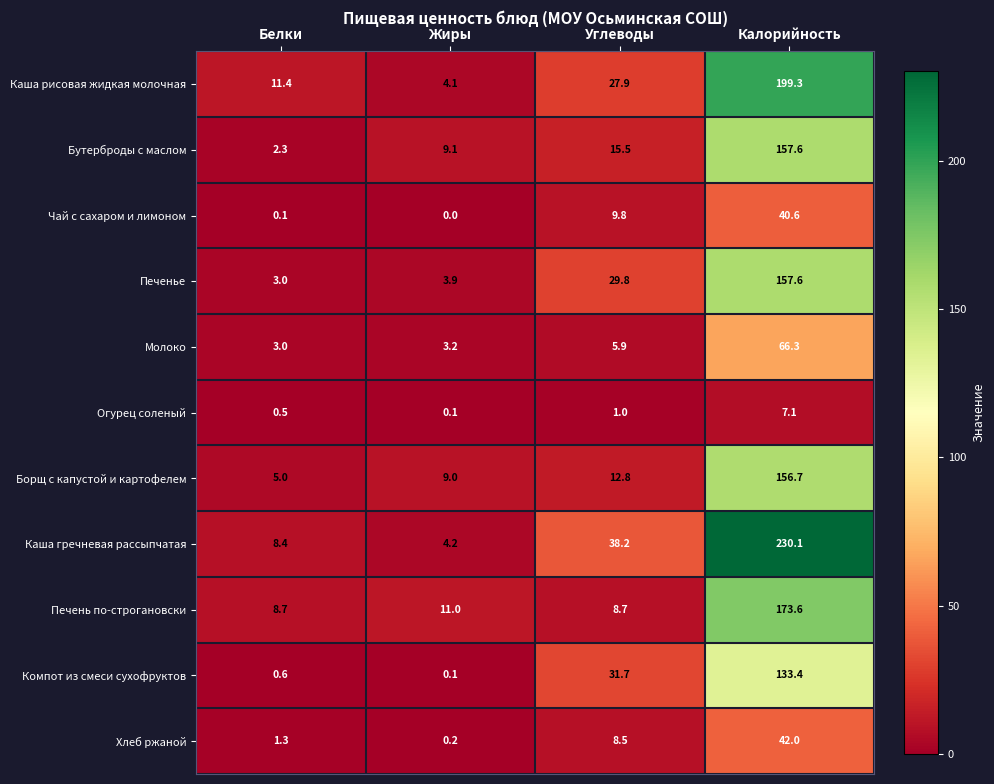

What is the sum of the Бутерброды с маслом values at Белки and Калорийность?

159.9